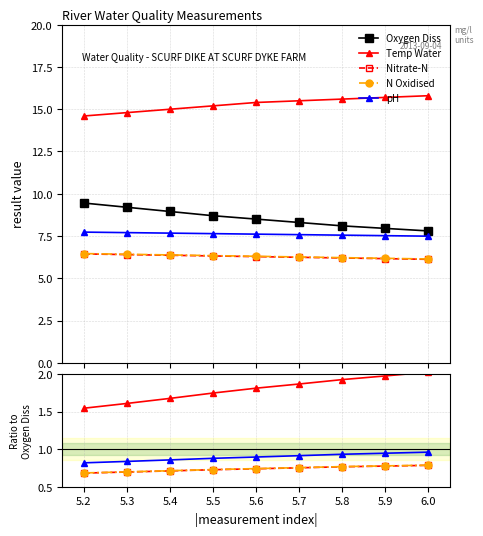

What is the difference between the maximum and minimum values in the N Oxidised series?

0.1